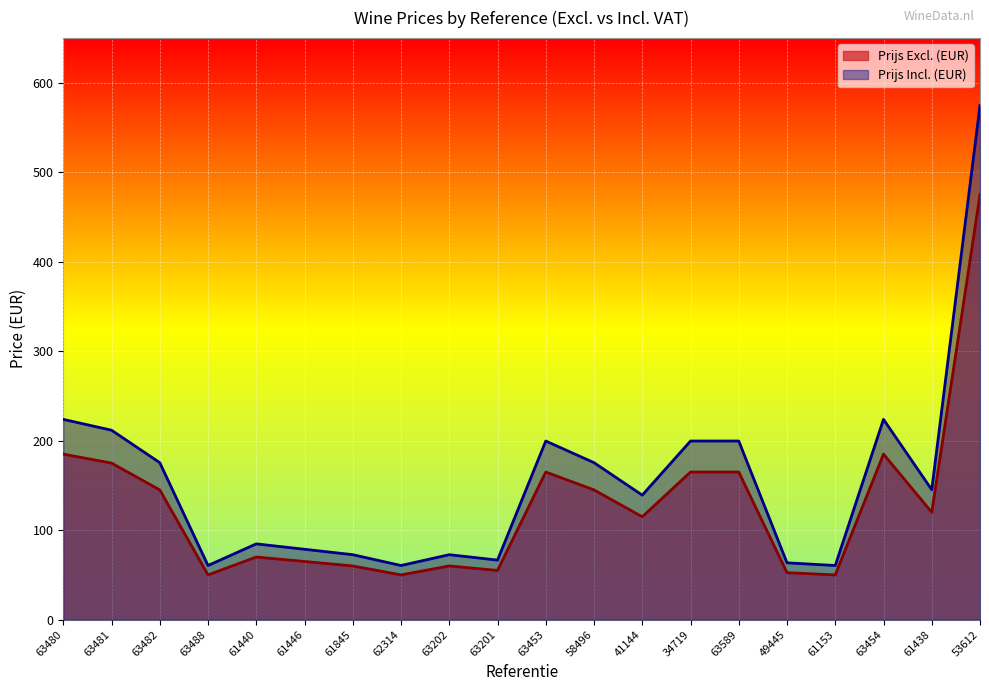

Count the number of data series in this chart.

2